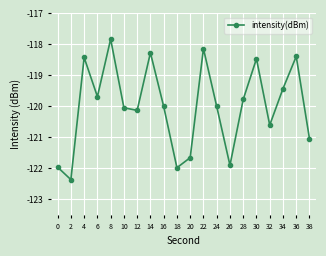

What is the change in value from 8 to 38?

-3.2